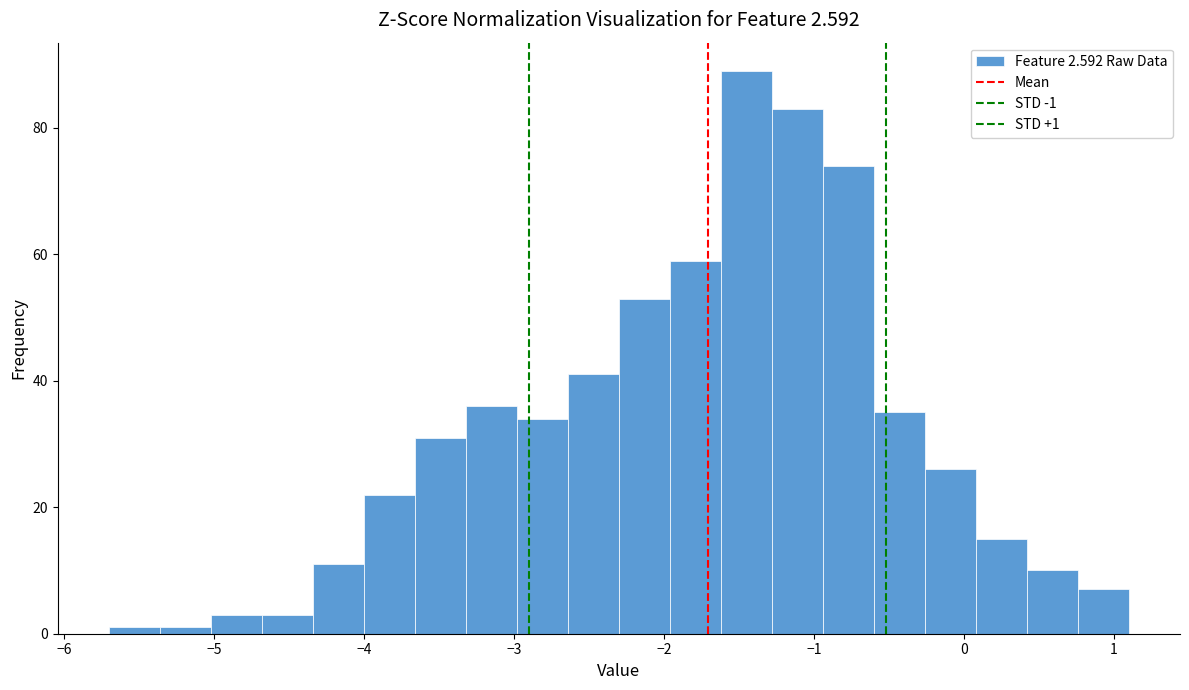

Read against the x-axis, roughly where is the centre of the tallest bar?

-1.4